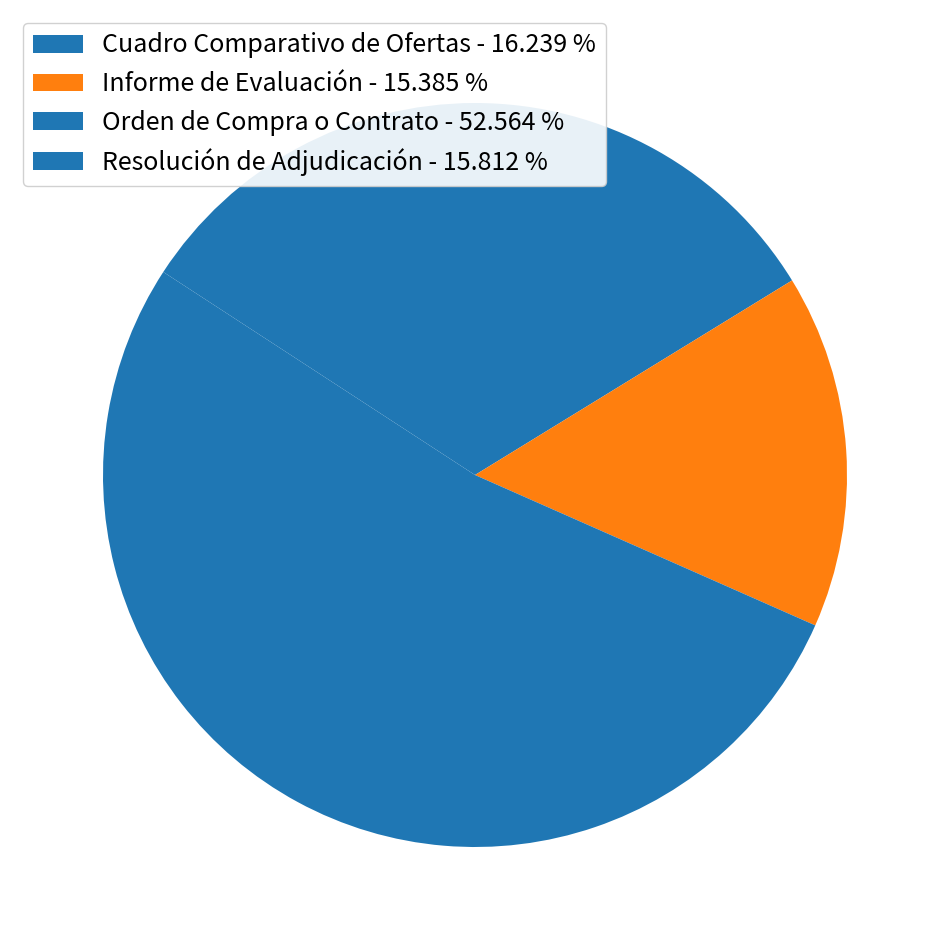

Rank the categories by value from highest to lowest.

Orden de Compra o Contrato, Cuadro Comparativo de Ofertas, Resolución de Adjudicación, Informe de Evaluación